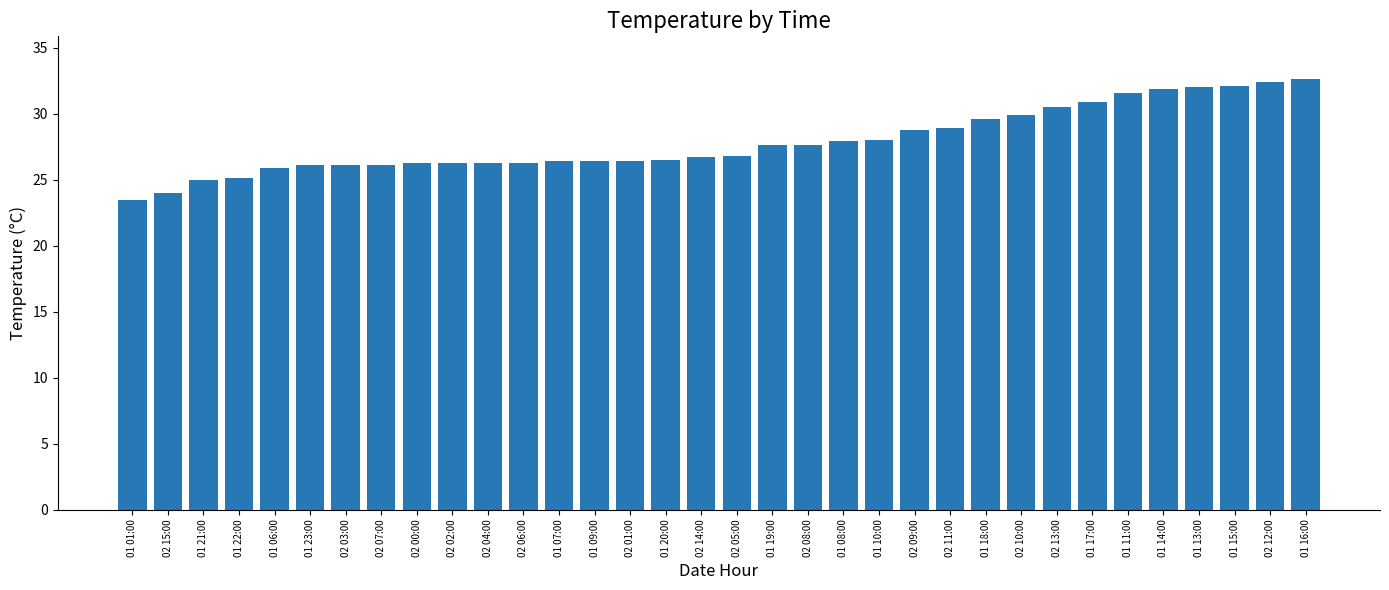

What value does the data have at 02 11:00?

28.9